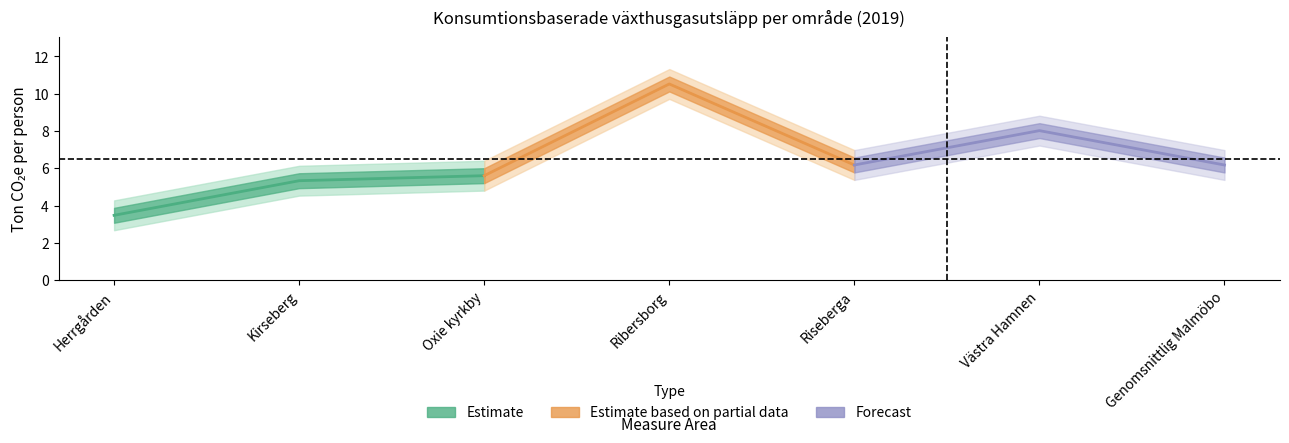

Does the chart display data point markers on the line(s)?

No